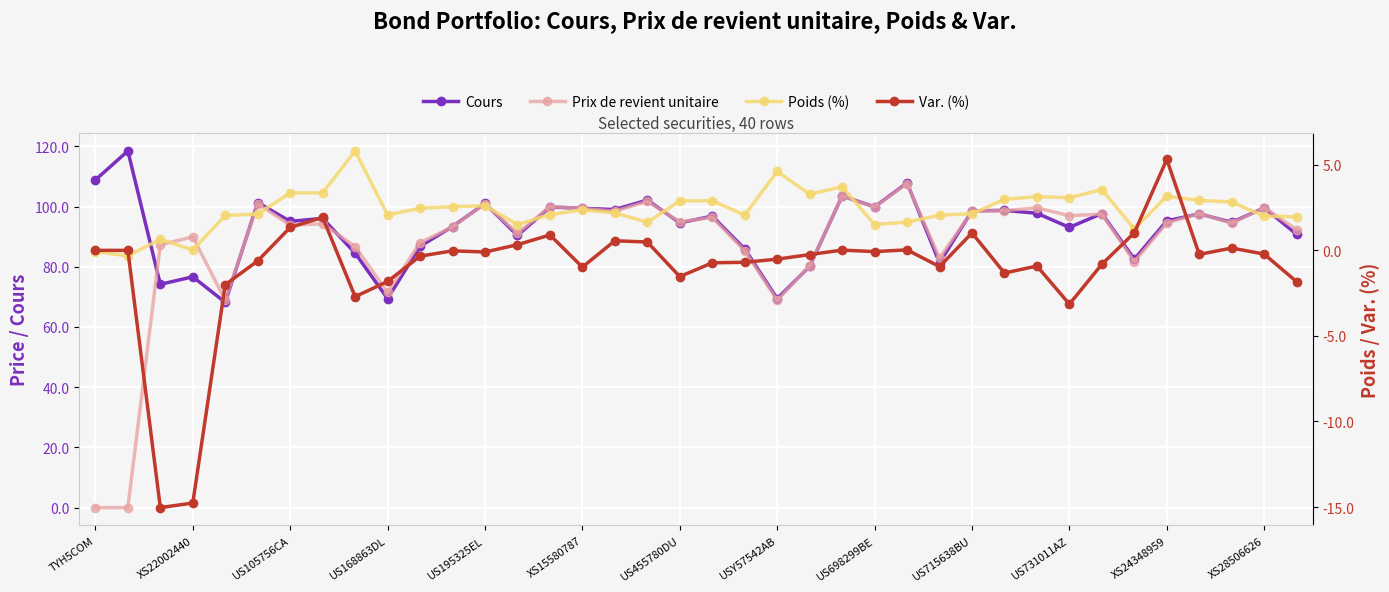

Read the Poids (%) value at USY57542AB.

4.6